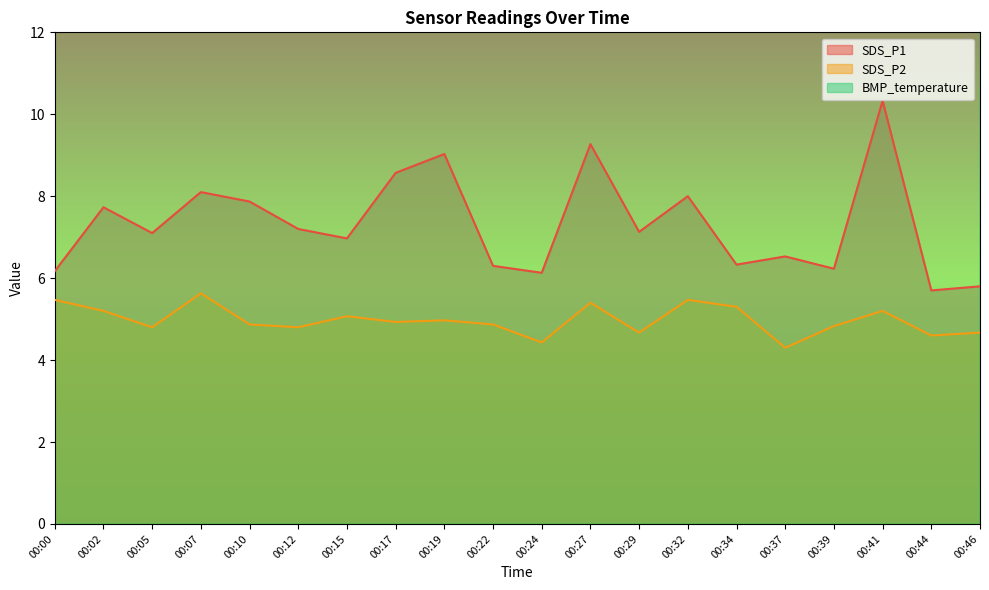

What is the maximum value shown in the chart?

34.3